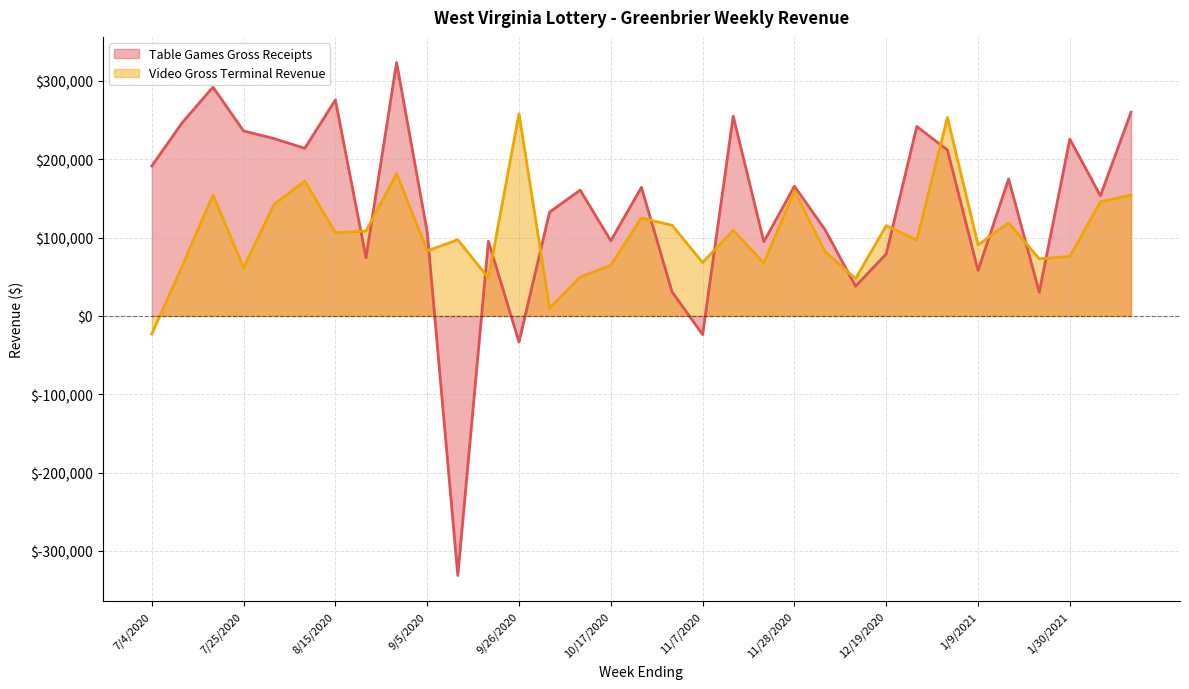

At how many categories does at least one series exceed -78458?

33